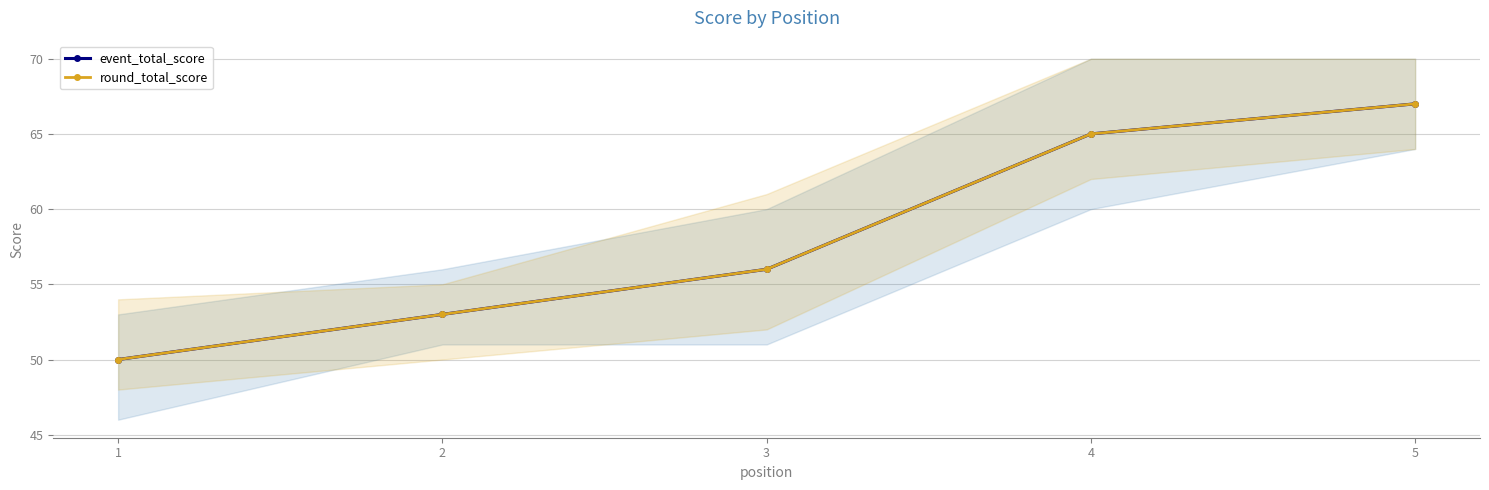

What are all the series names shown in the legend?

event_total_score, round_total_score